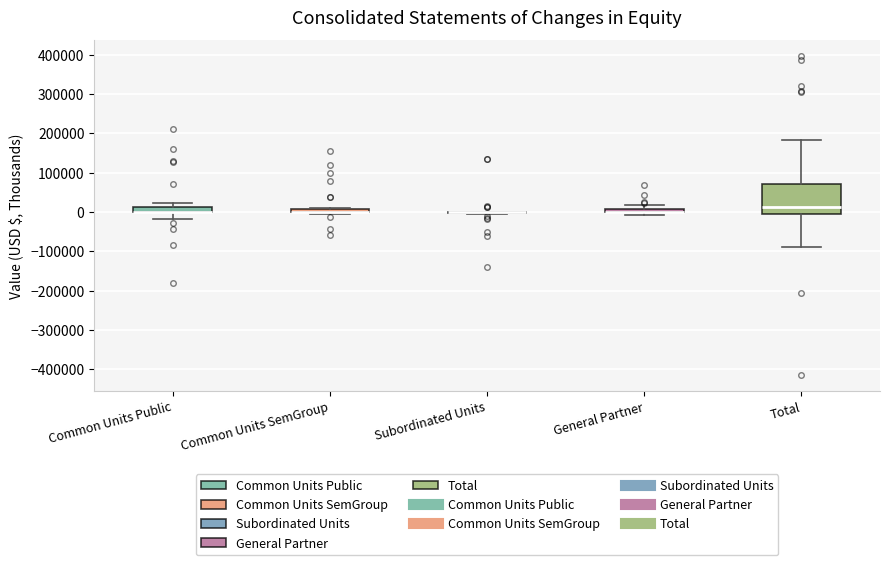

Which box is the tallest, from its lower edge to its upper edge?

Total